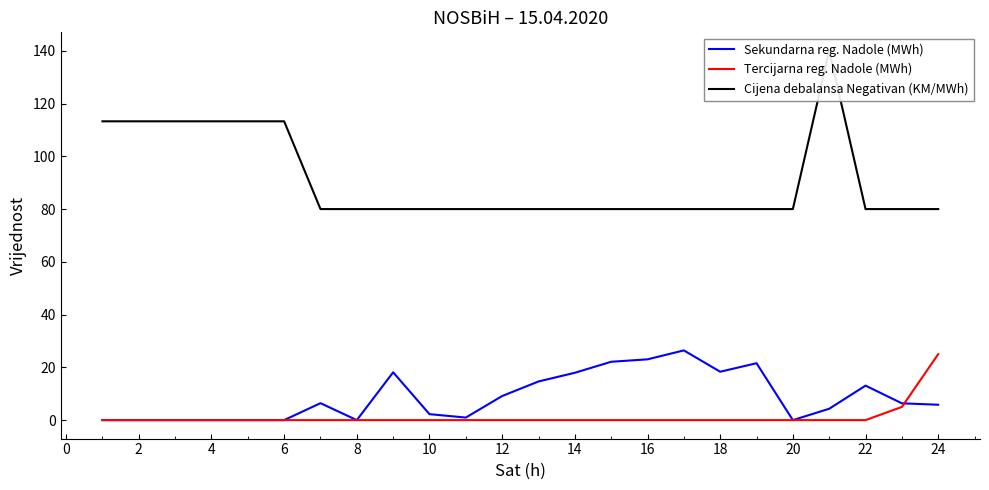

What is the average value of the Tercijarna reg. Nadole (MWh) series?

1.2